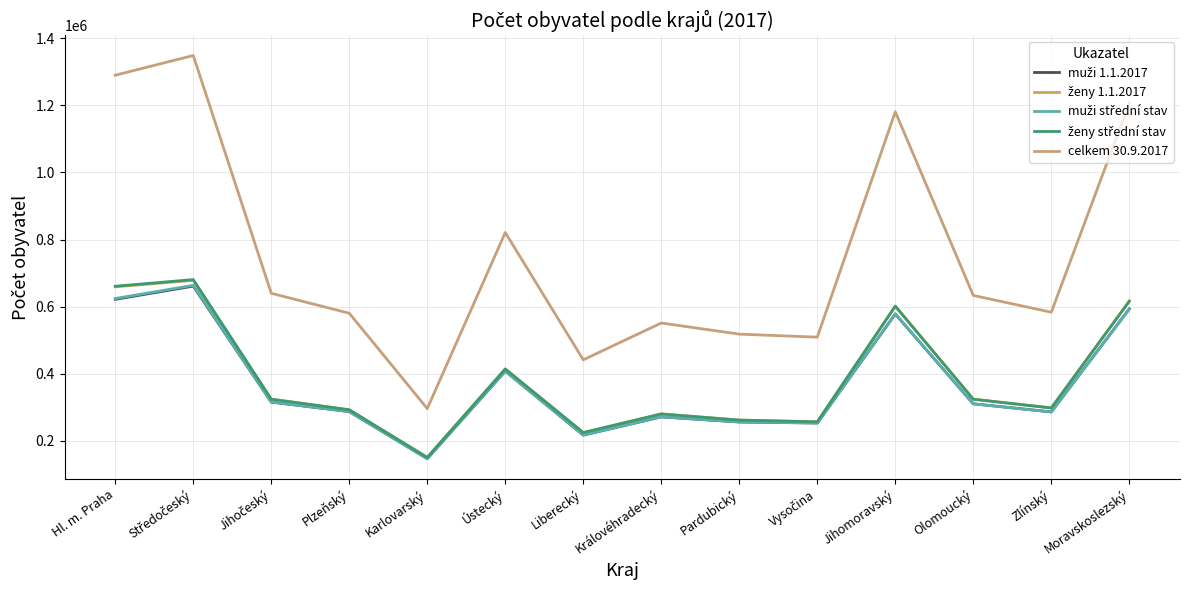

Which series has the largest total across all categories?

celkem 30.9.2017